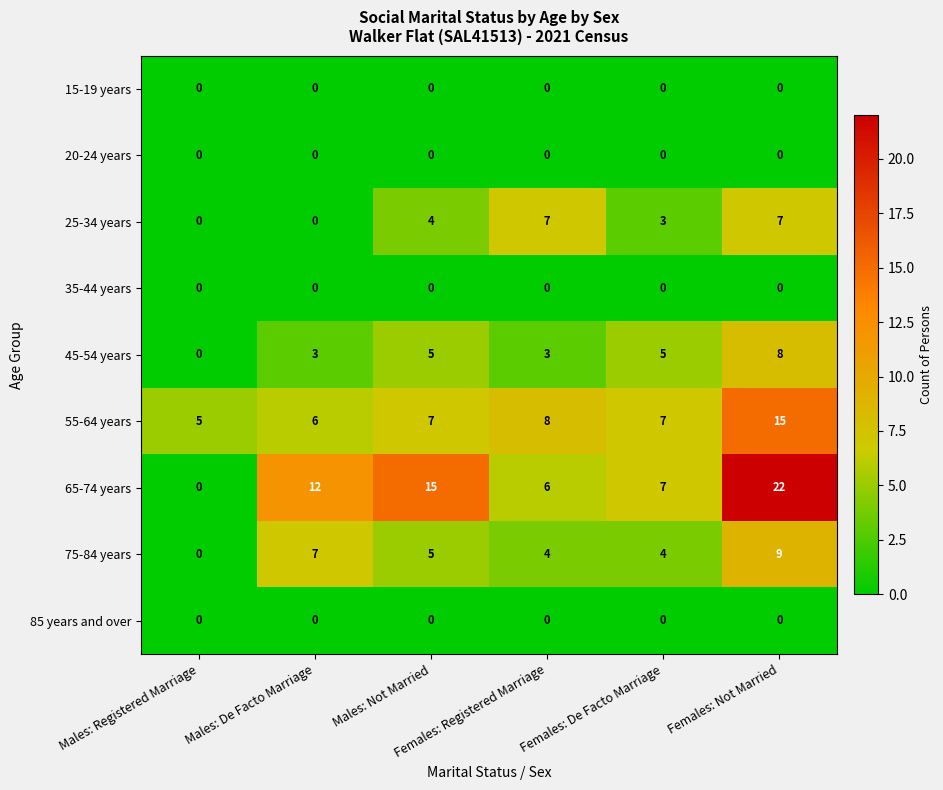

What is the total value across all series at Females: Not Married?

61